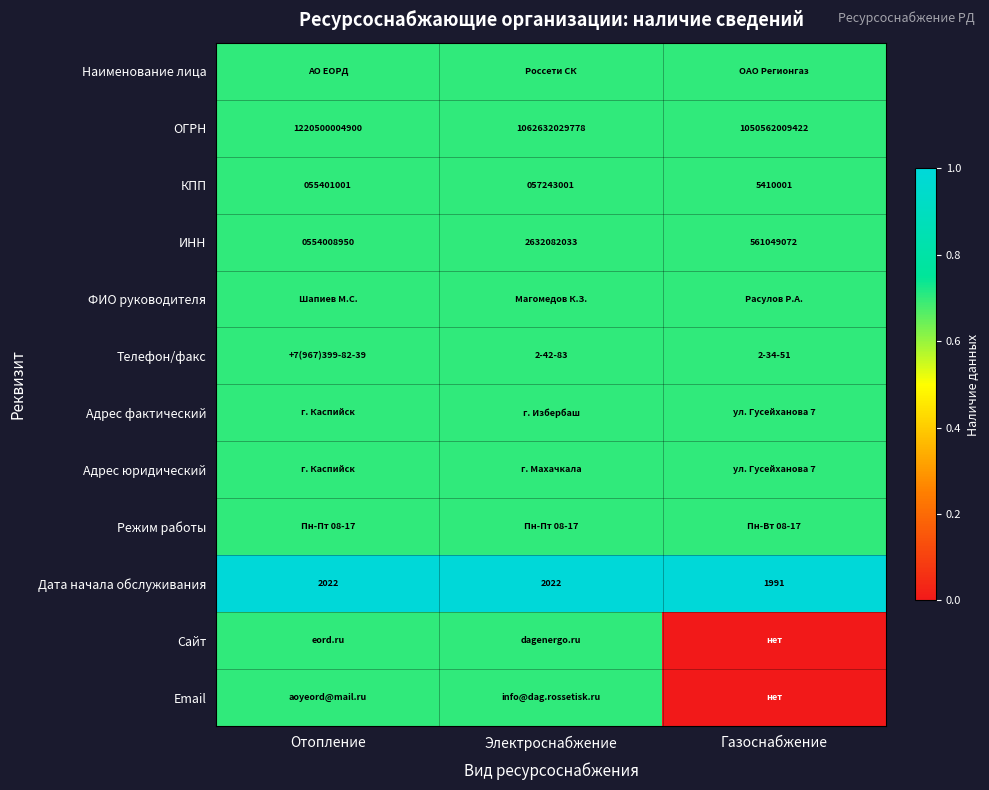

The Дата начала обслуживания series shows 2022.0 at Отопление. True or false?

True